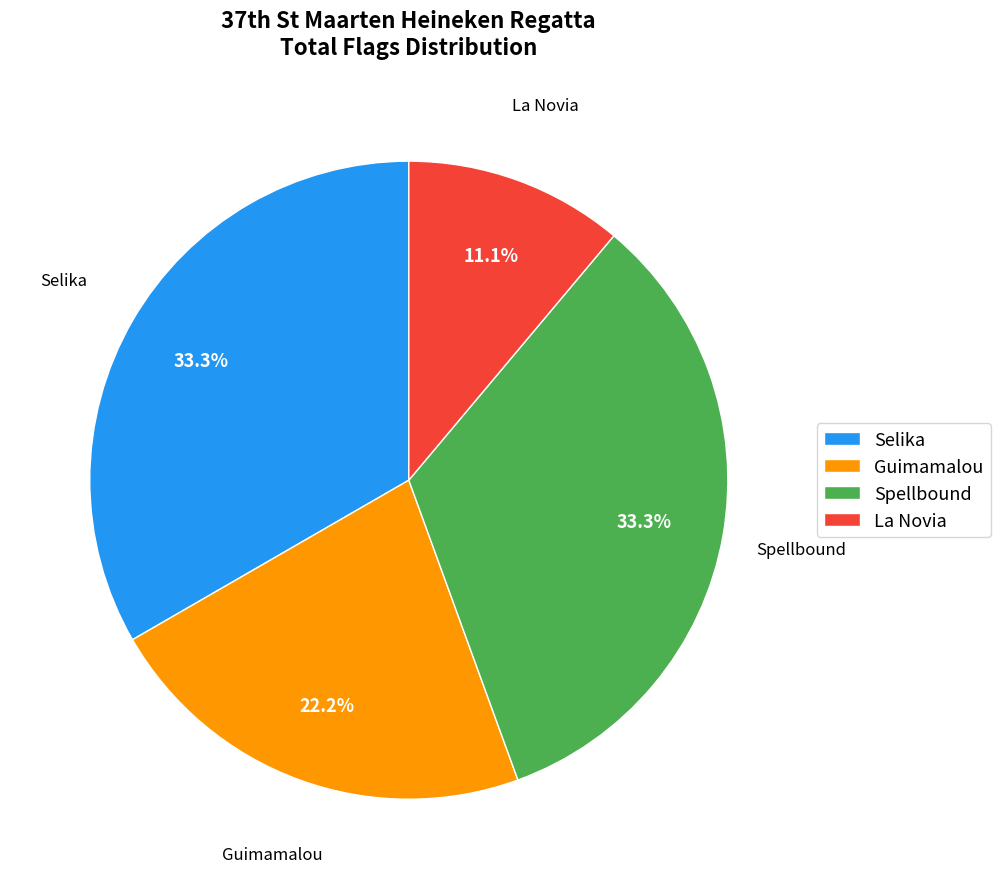

Approximately how many times larger is the value at La Novia compared to Spellbound?

0.3